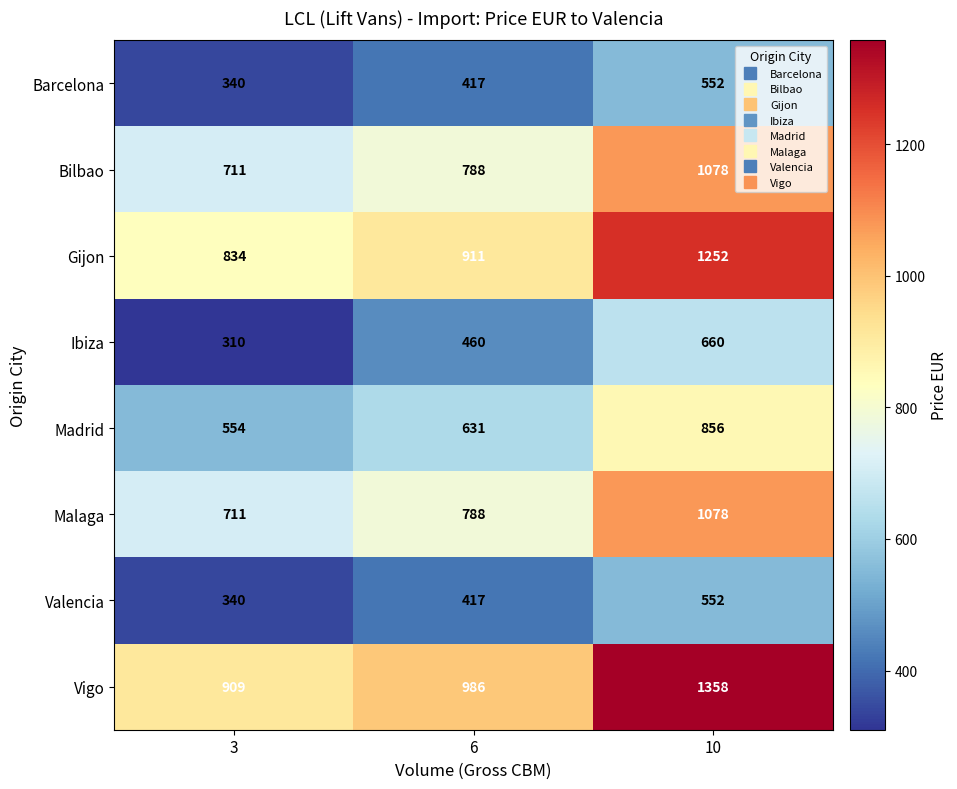

What is the smallest value displayed?

310